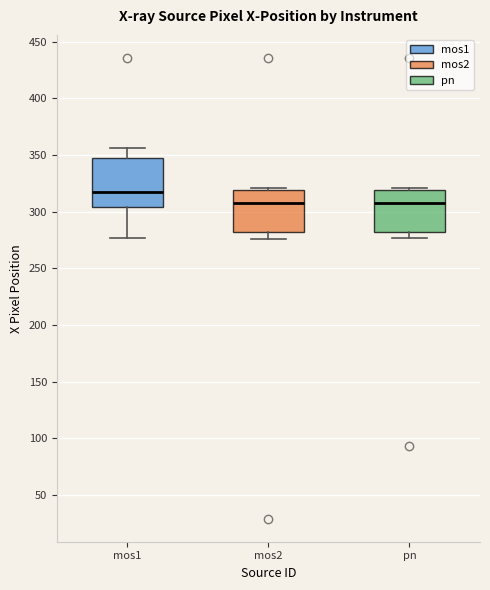

Where does the median line of the box for pn sit on the y-axis? The values are not printed on the chart, so give them approximately, as read against the axis.

305